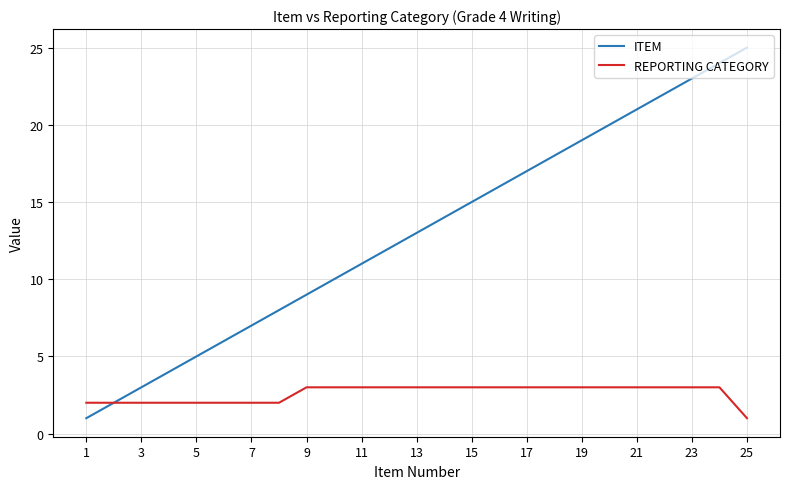

List the series in order of their peak value, highest first.

ITEM, REPORTING CATEGORY